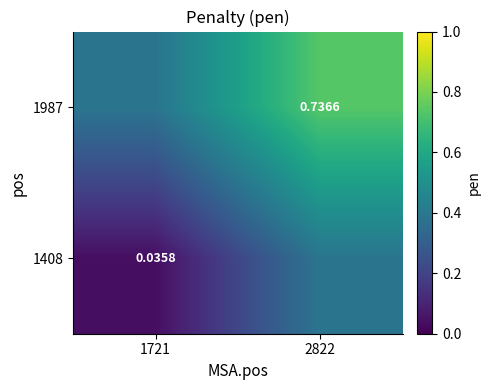

Is the value of 1987 at 2822 greater than the value of 1408 at 1721?

Yes